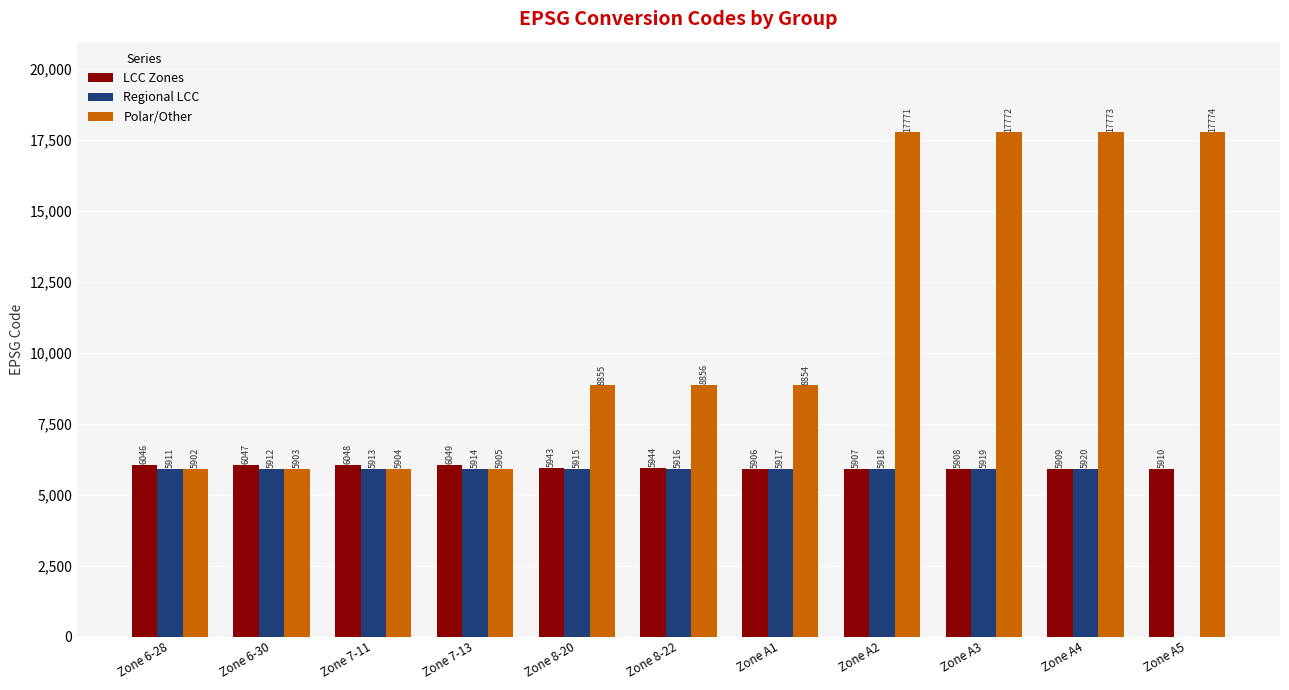

What is the value of the Regional LCC bar at the 7th from the left?

5917.0